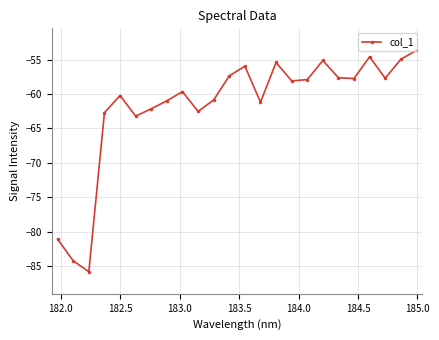

What is the sum of all values?

-1480.6